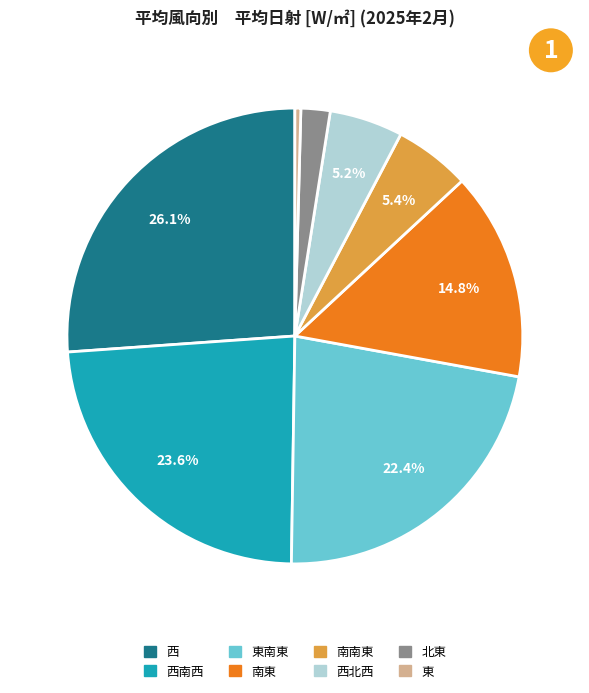

How many segments does this pie chart have?

8